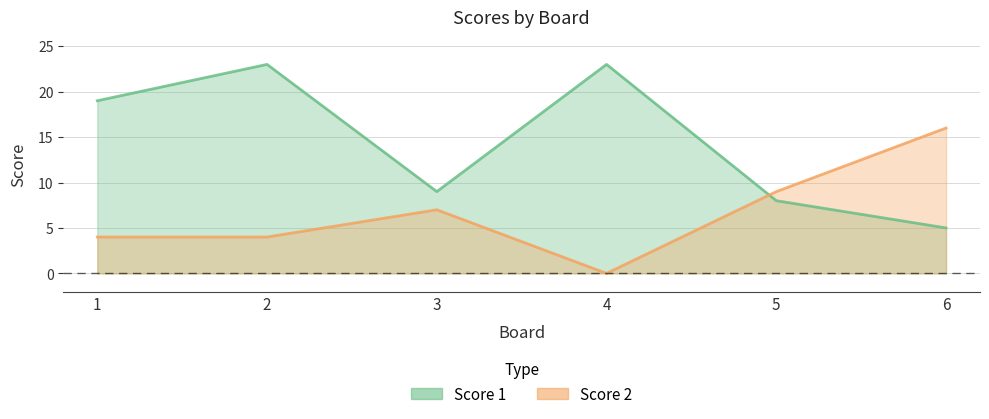

What is the total value across all series at 1?

23